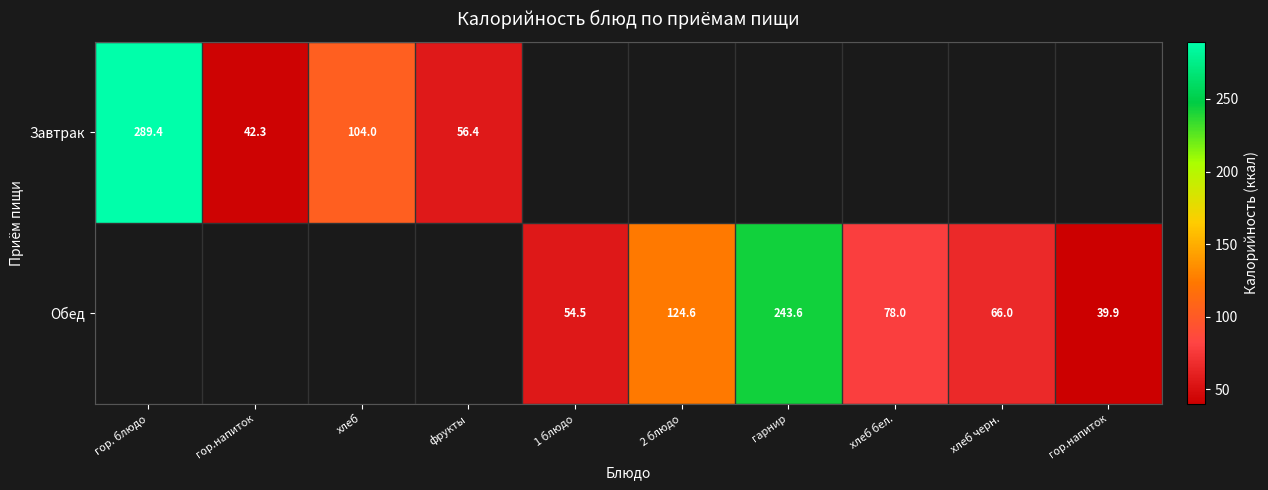

How many series are shown in this chart?

2